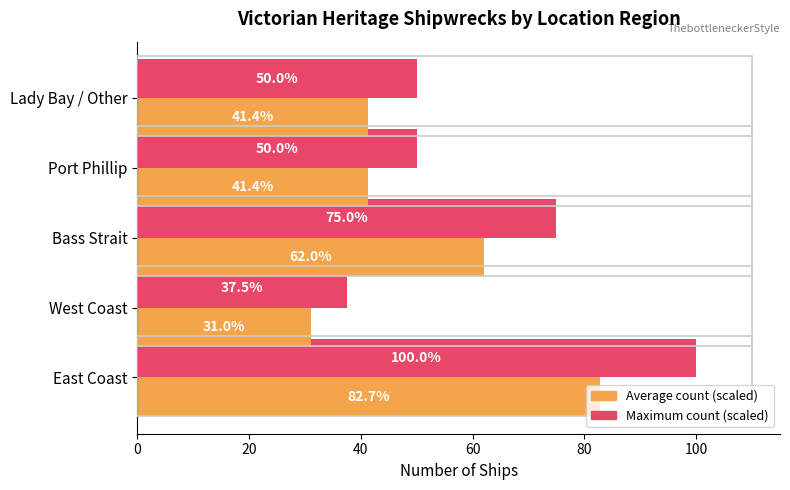

What is the difference between the second highest and minimum values in the Average count (scaled) series?

31.0